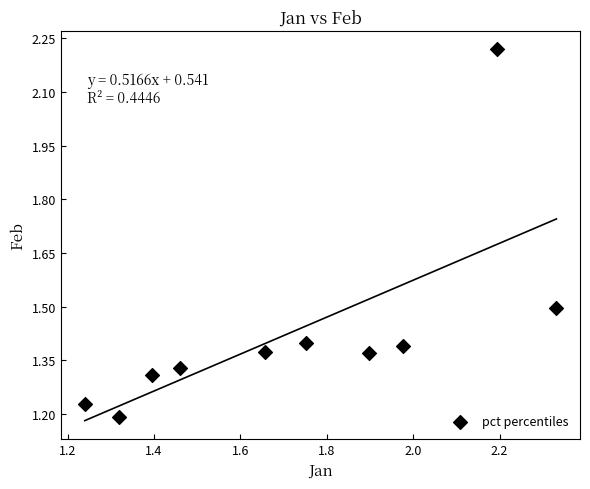

What is the range of Y values (max minus min)?

1.0